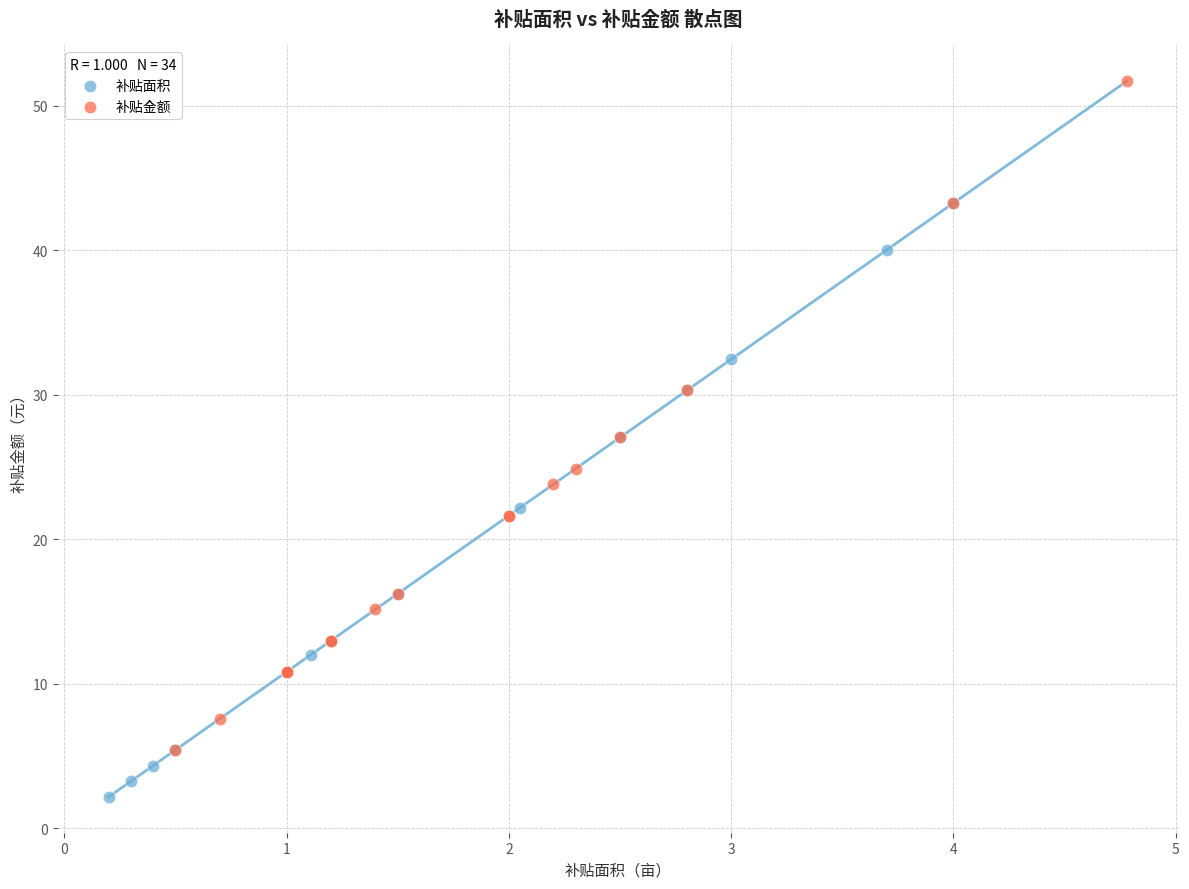

Which series reaches the maximum Y coordinate?

补贴金额